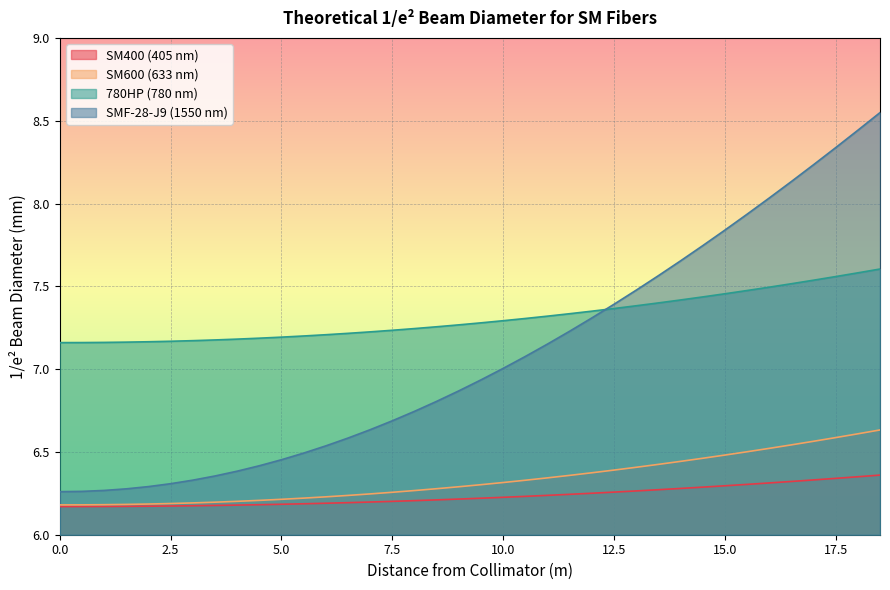

Is the value of SM400 (405 nm) at 17.5 greater than the value of SM600 (633 nm) at 15.0?

No